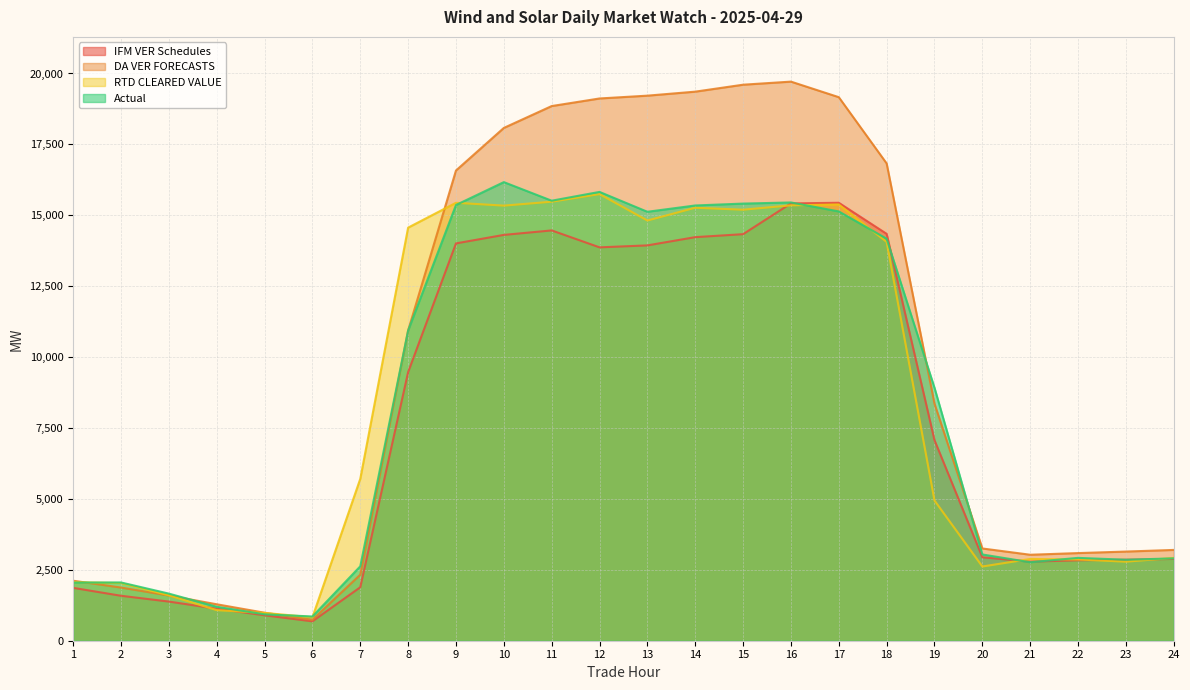

Between 9 and 17, which is larger?

17